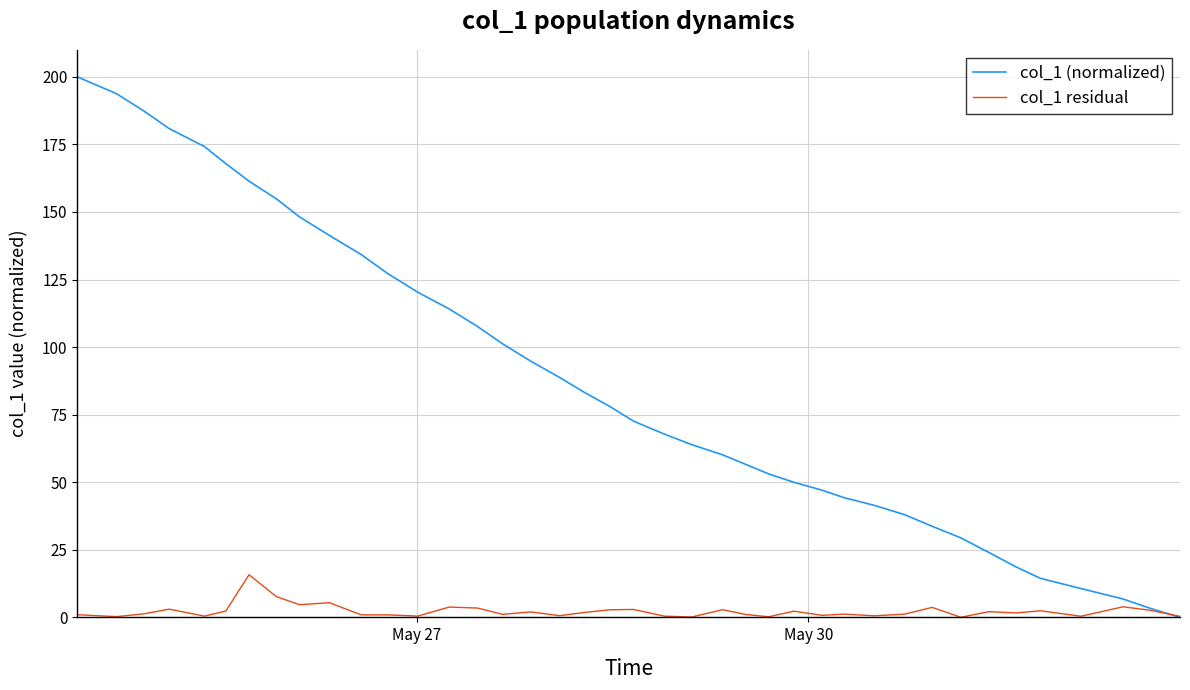

Which series has the largest range (max minus min)?

col_1 (normalized)